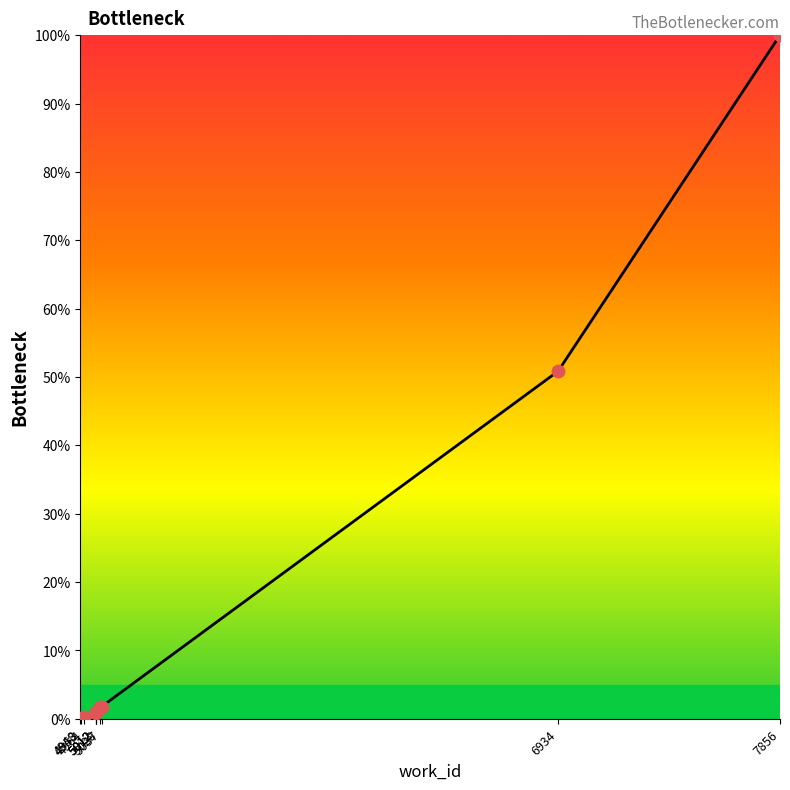

Between 6934 and 5012, which is larger?

6934